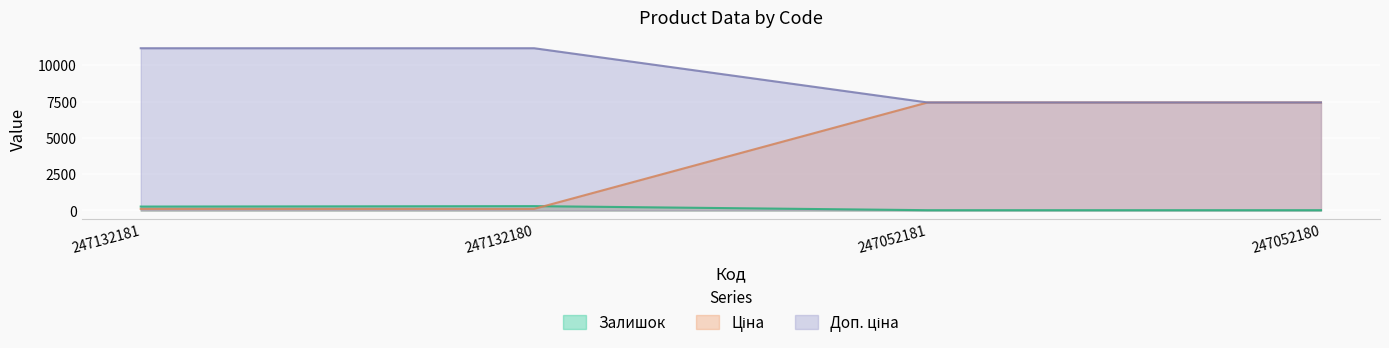

Reading left to right, what are all the values shown in this chart?

Залишок: 270.0	300.0	20.0	21.0
Ціна: 11169.0	11169.0	7436.2	7436.2
Доп. ціна: 111.7	111.7	7436.2	7436.2